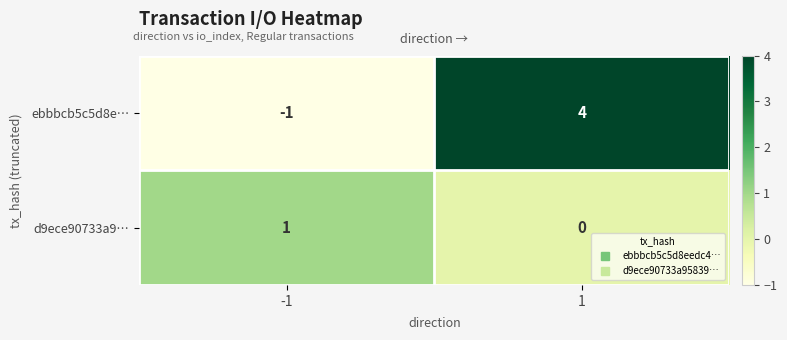

The value of ebbbcb5c5d8e… at 1 is 4. True or false?

True